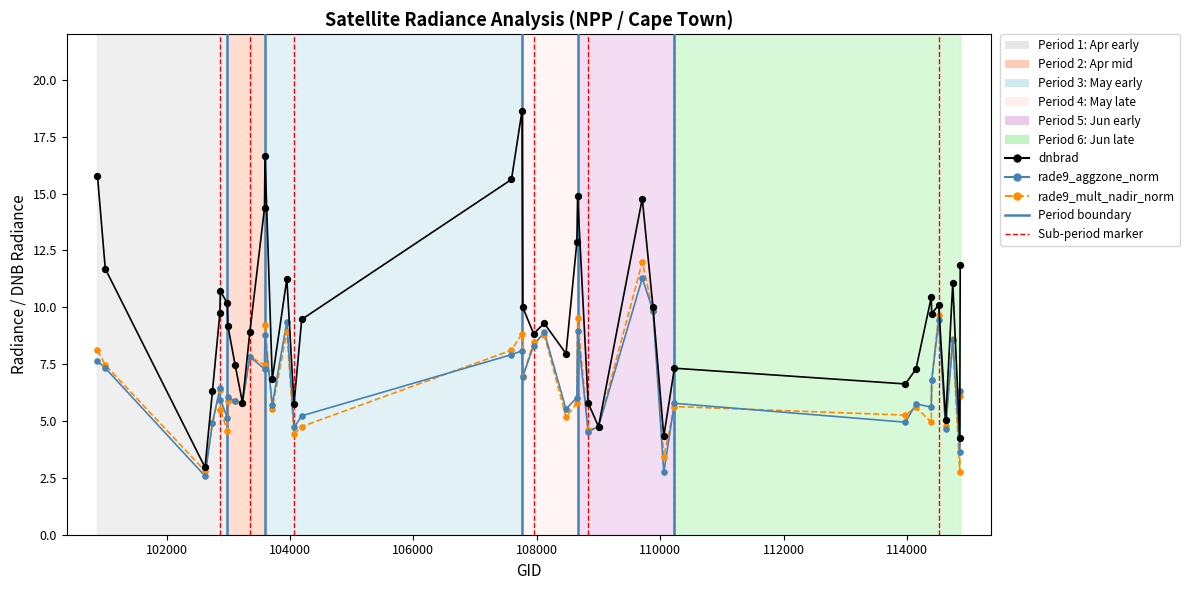

Which series has the widest spread of Y values?

dnbrad